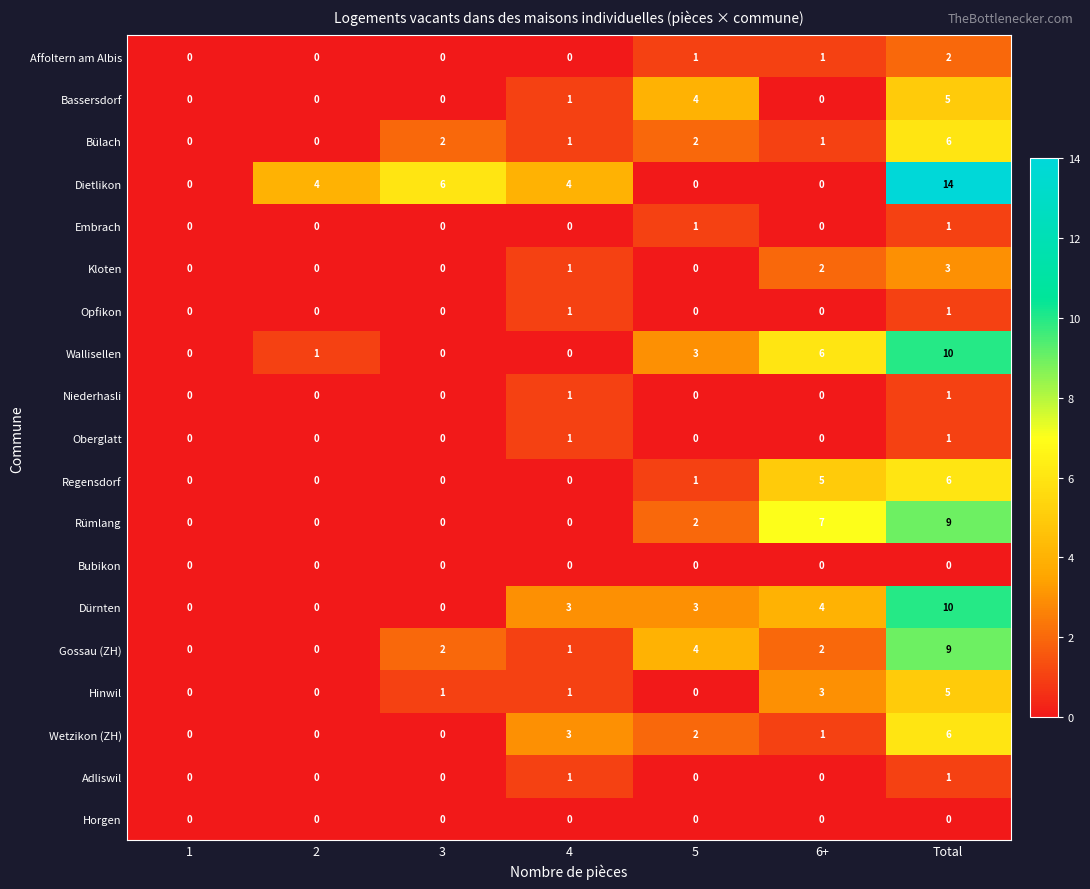

What is the greatest value displayed?

14